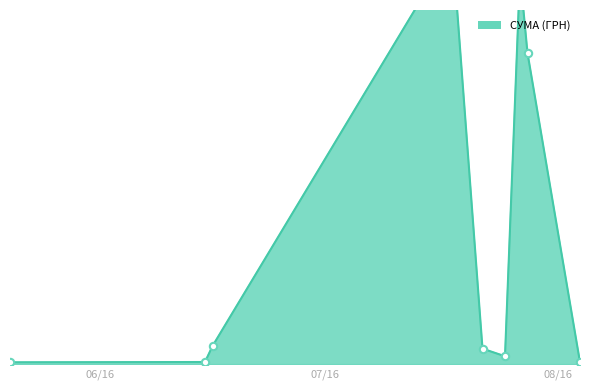

Which has a higher value, 27.07.2016 or 27.07.2016?

27.07.2016